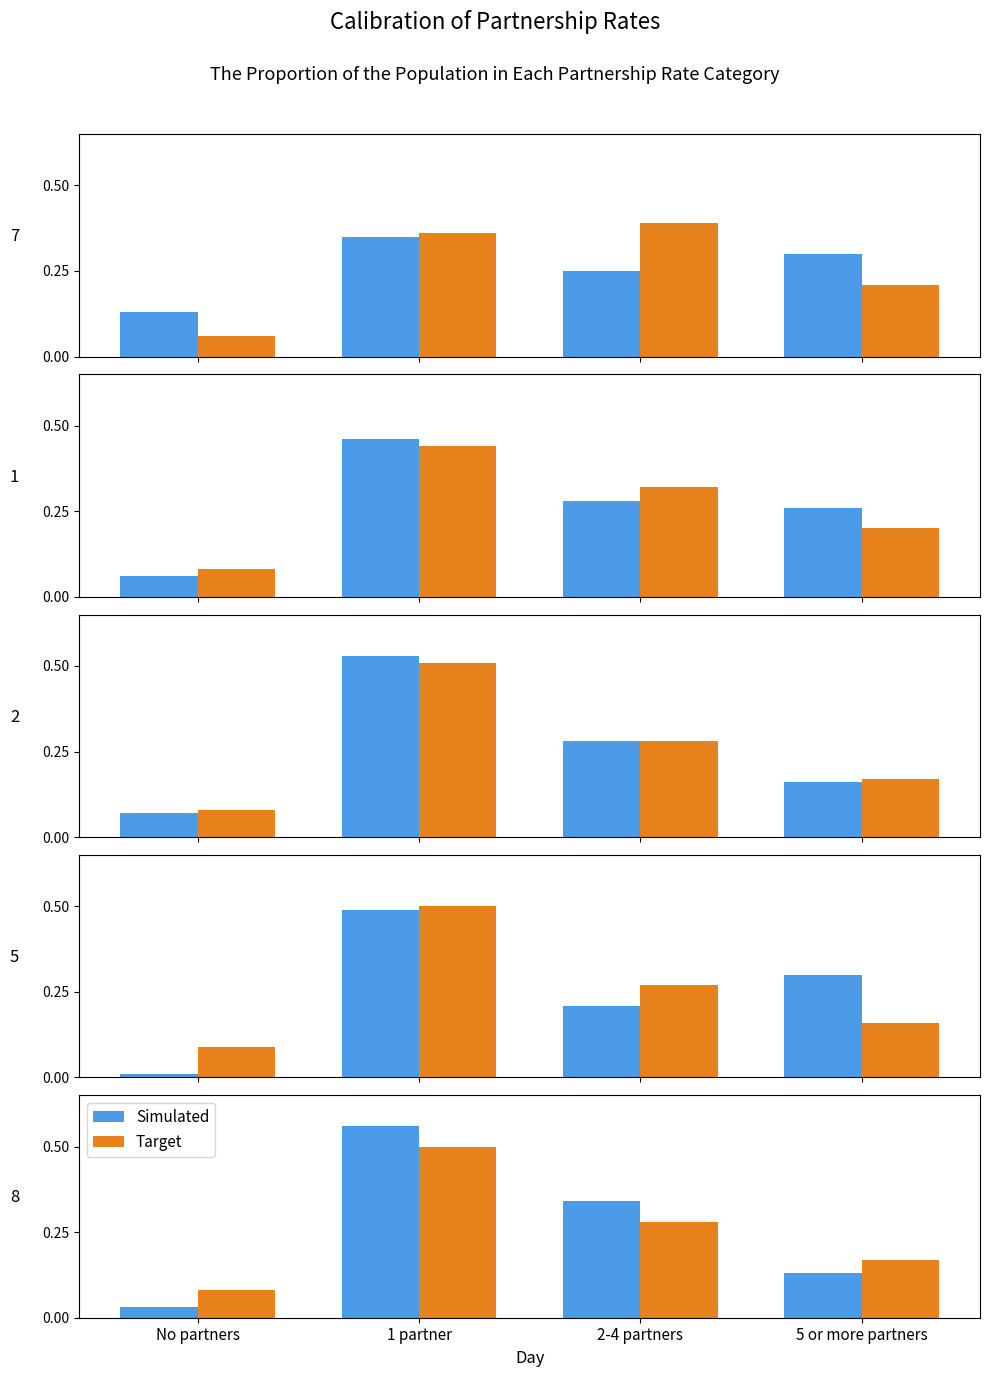

At which label is Target closest to 0?

No partners